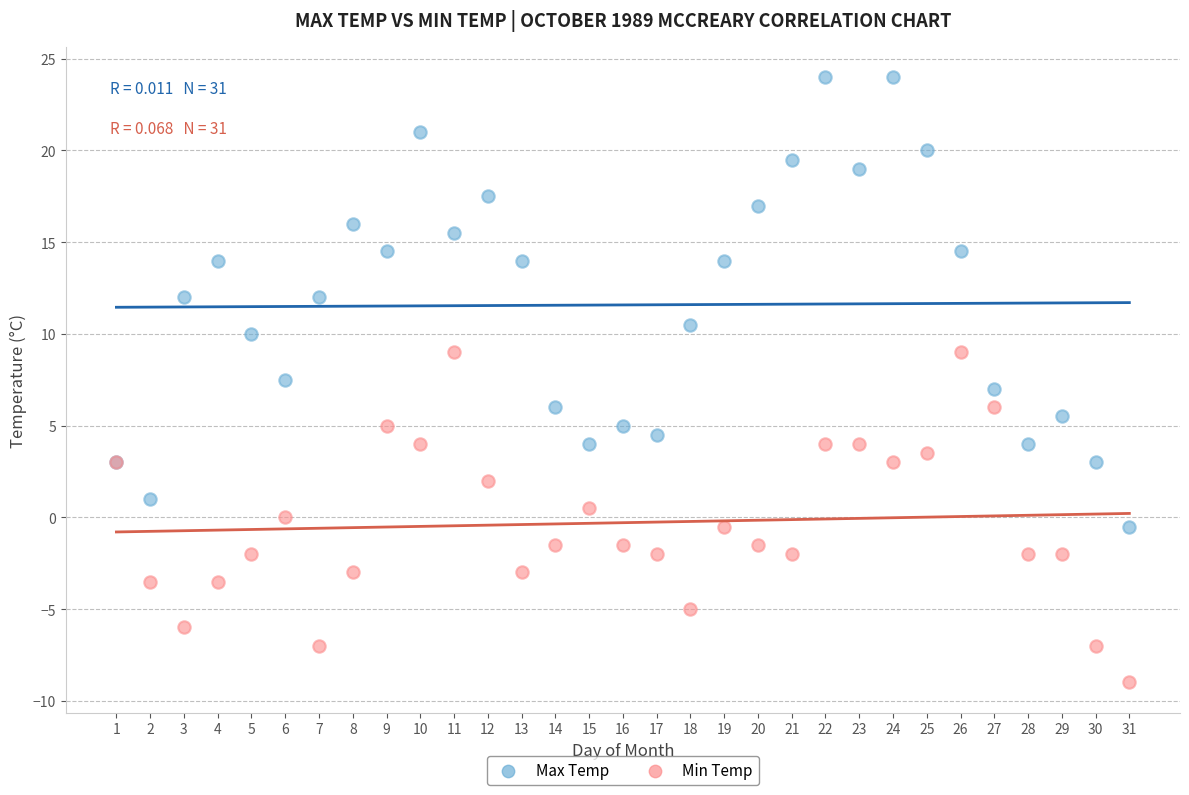

In the Max Temp series, what Y value is closest to 11?

10.5